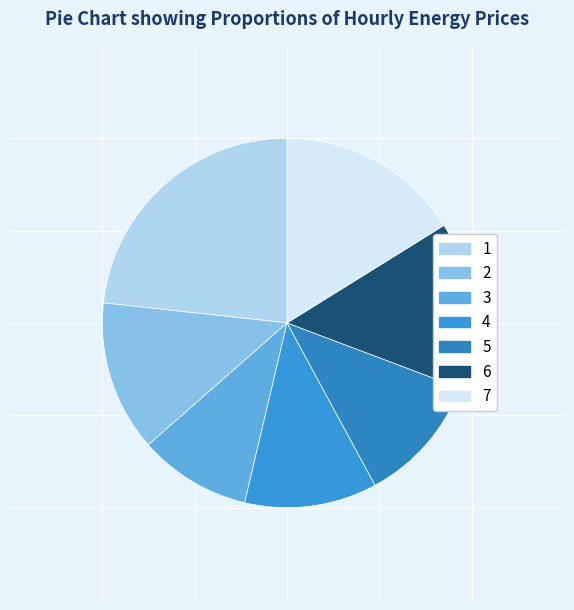

What is the ratio of the value at 2 to the value at 3?

1.3